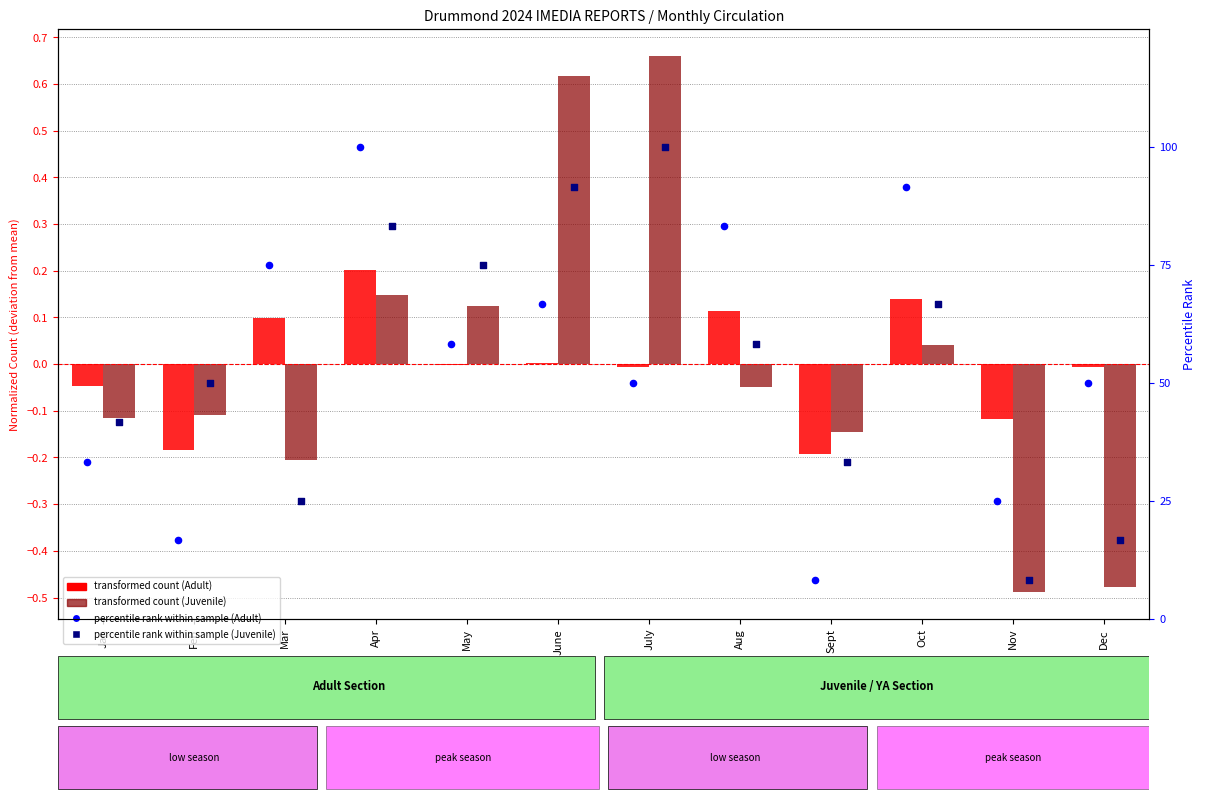

Which series has the largest total across all categories?

percentile rank (Adult)